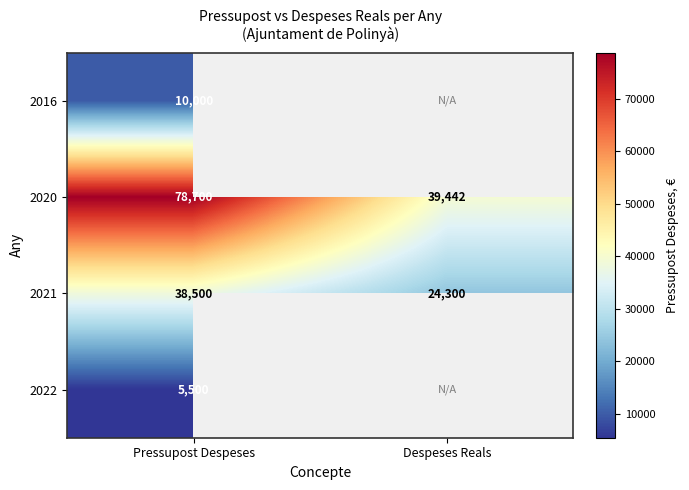

The 2021 series shows 35868.3 at Despeses Reals. True or false?

False